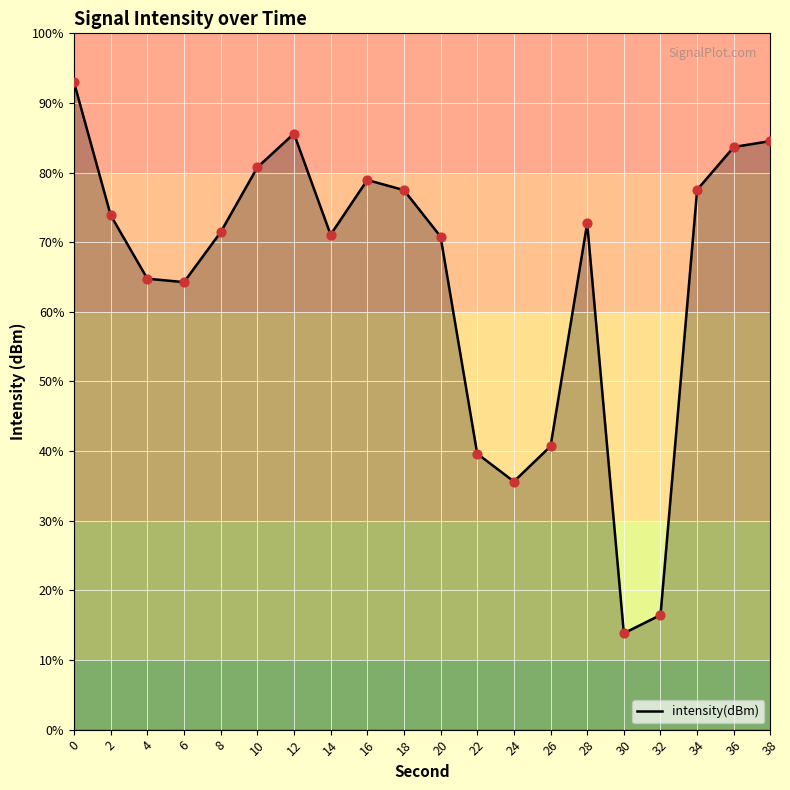

What is the change in value from 18 to 28?

-2.4